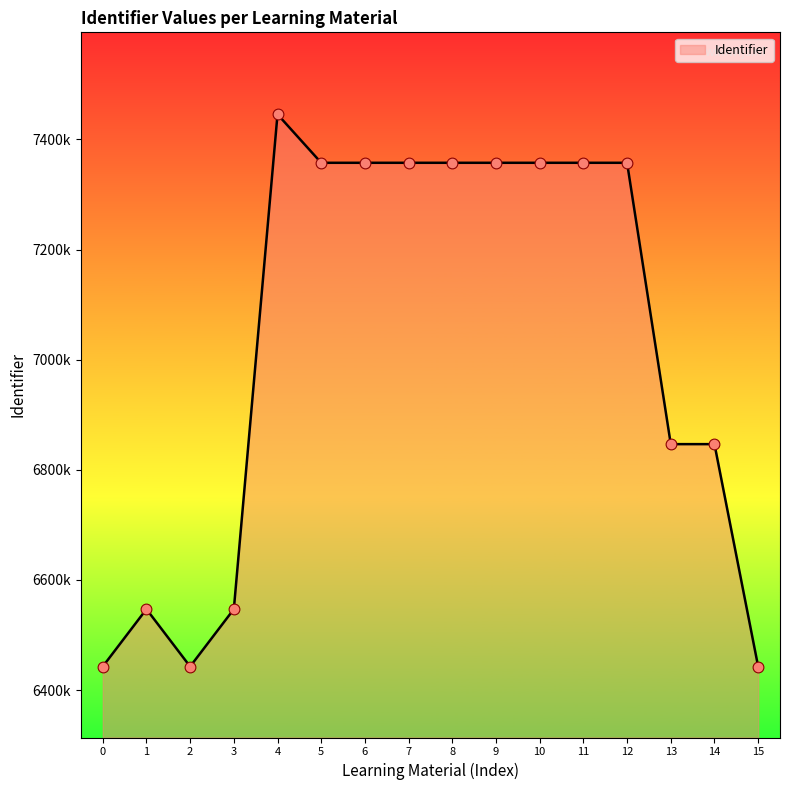

Does the chart have visible grid lines?

No